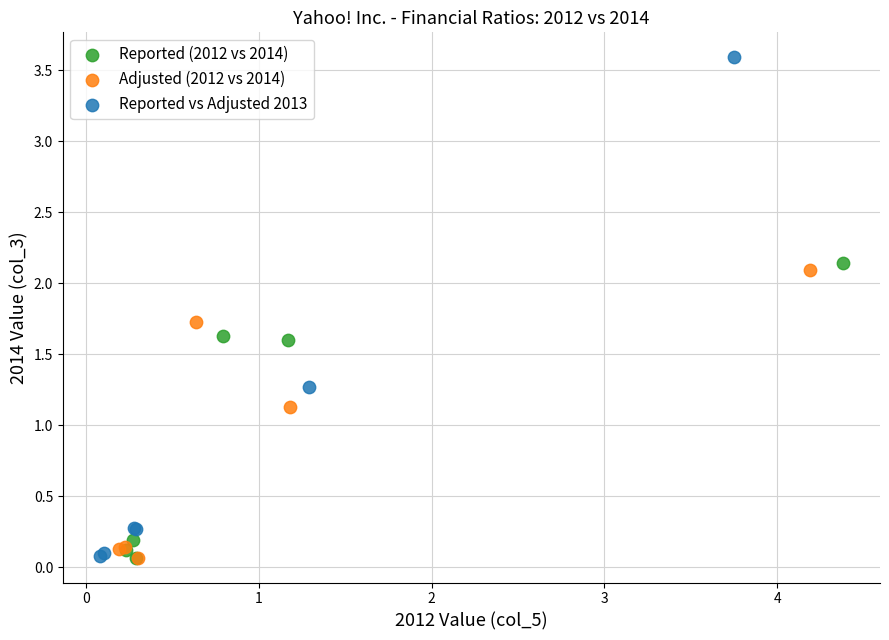

Which series has the largest Y range (max minus min)?

Reported vs Adjusted 2013